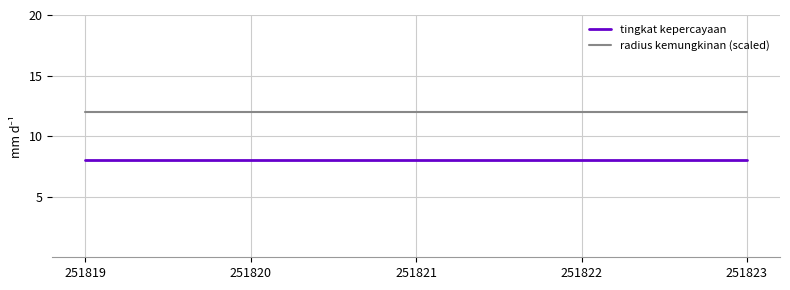

Reading left to right, transcribe all the data shown in this chart.

tingkat kepercayaan: 8	8	8	8	8
radius kemungkinan (scaled): 12	12	12	12	12